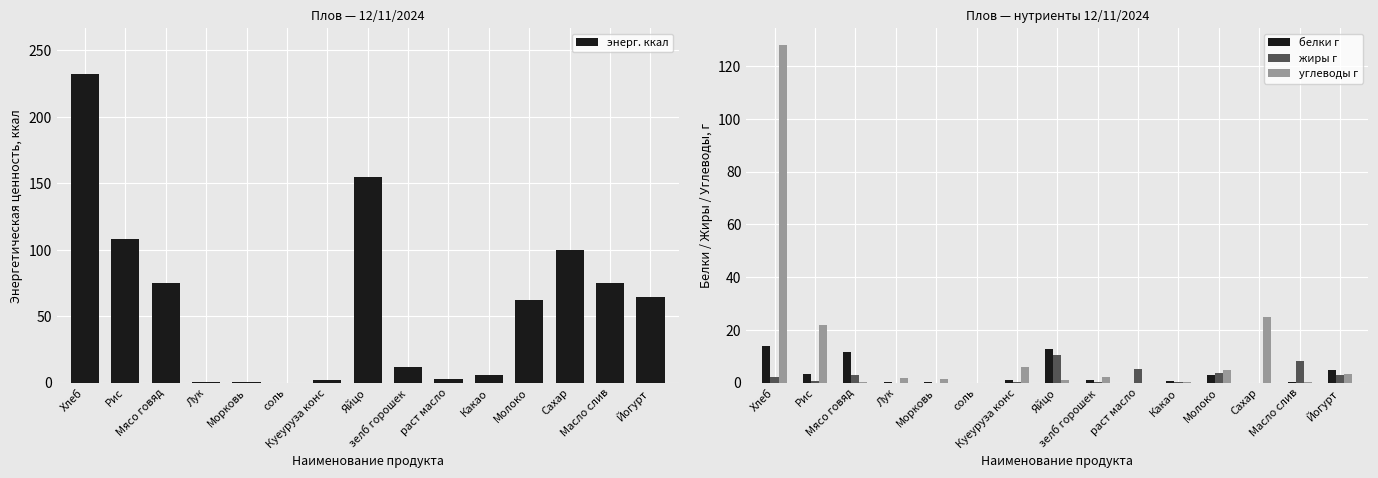

What is the greatest value displayed?

232.0